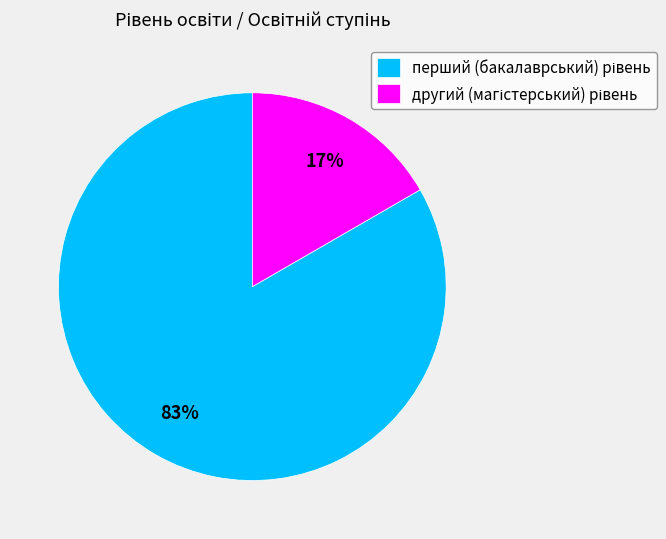

Is there a majority slice in this chart?

Yes